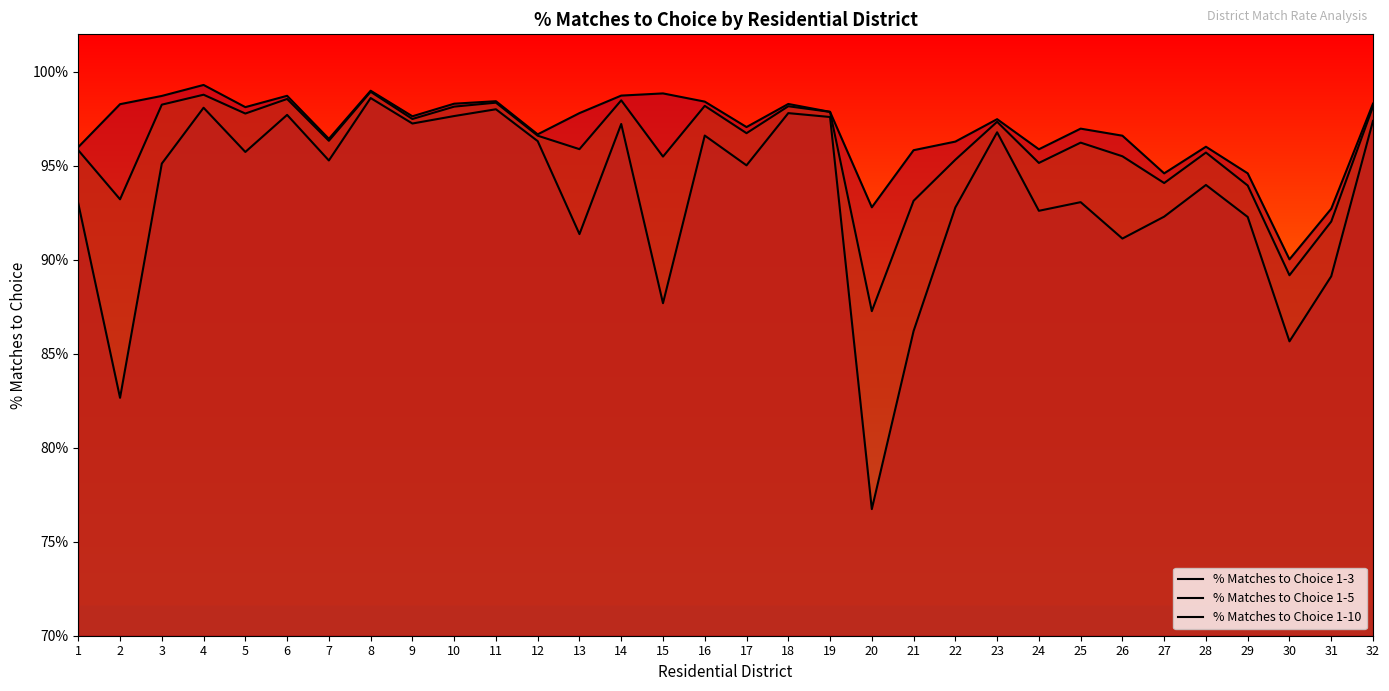

True or false: % Matches to Choice 1-3 and % Matches to Choice 1-5 intersect in this chart.

False